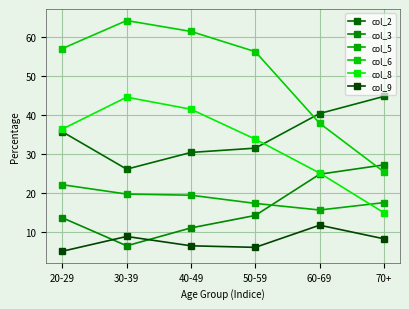

Which series changed the most between 50-59 and 60-69?

col_6